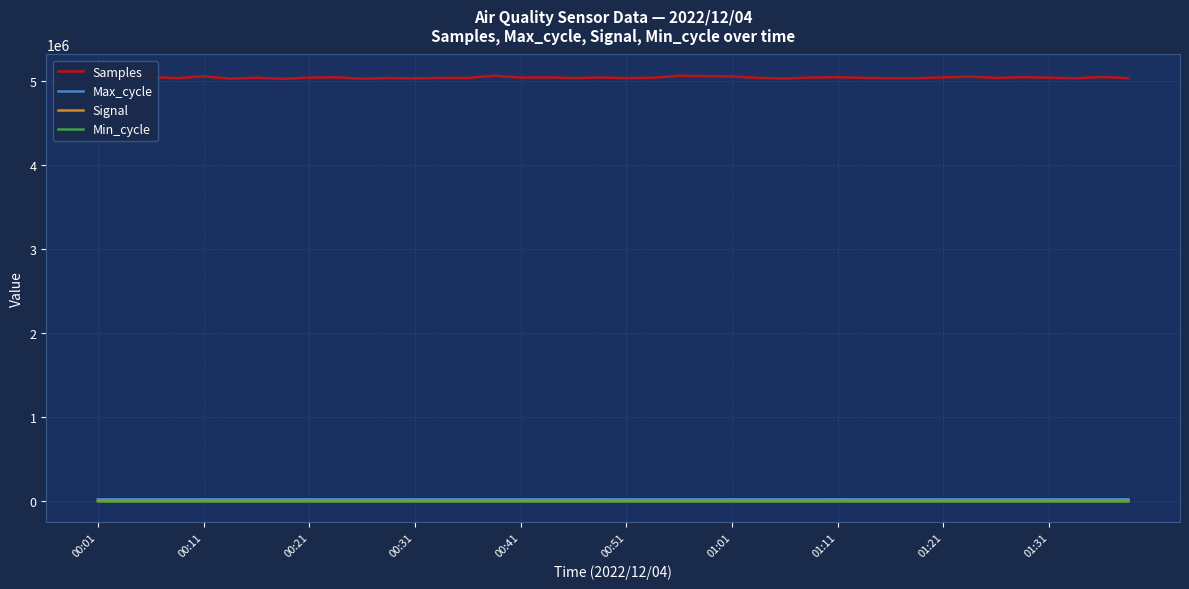

True or false: Samples and Min_cycle intersect in this chart.

False